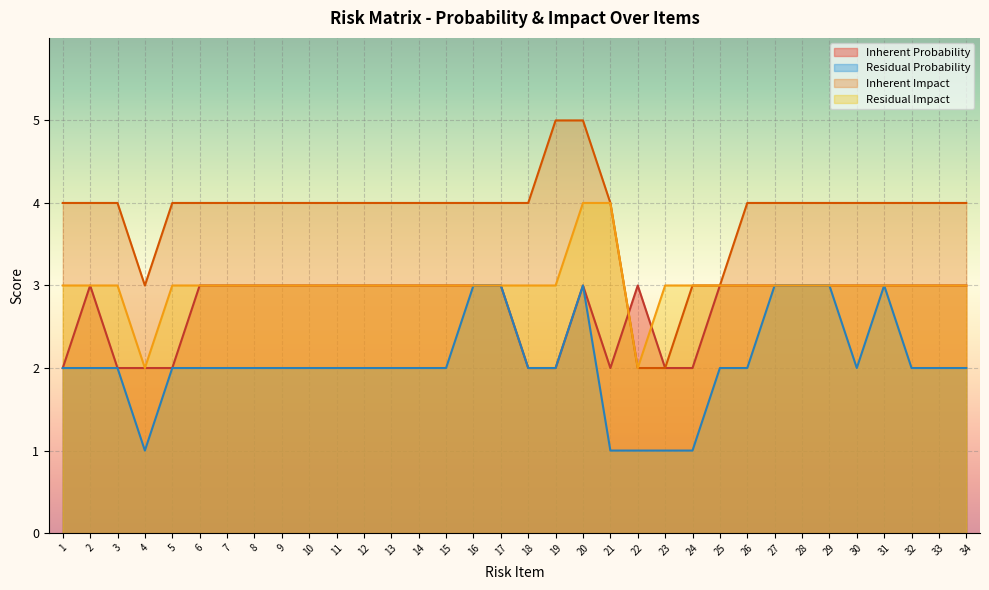

What is the maximum value shown in the chart?

5